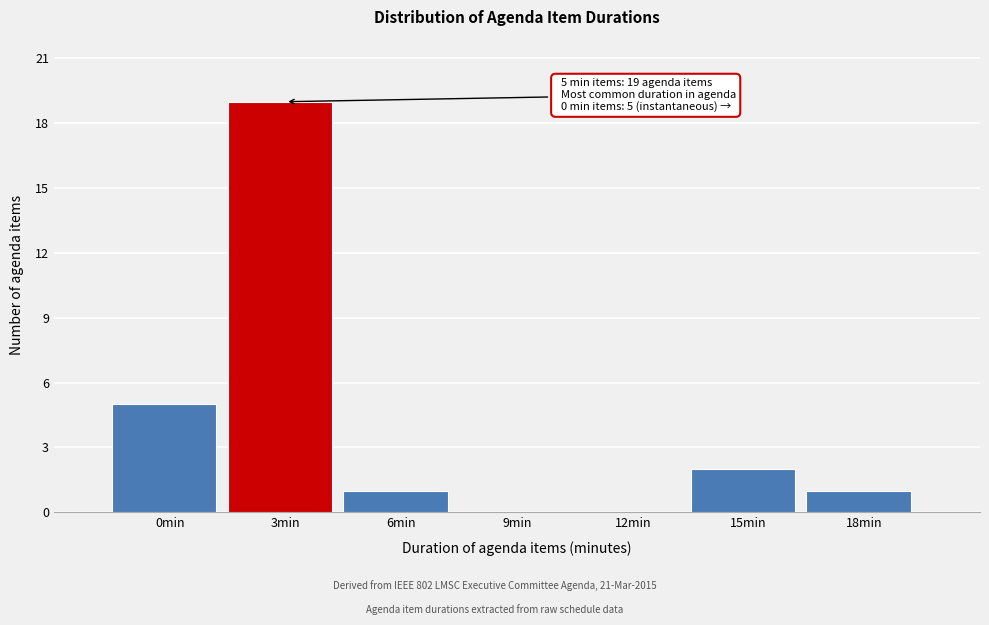

Reading left to right, extract all data points from this chart.

0min=5	3min=19	6min=1	9min=0	12min=0	15min=2	18min=1